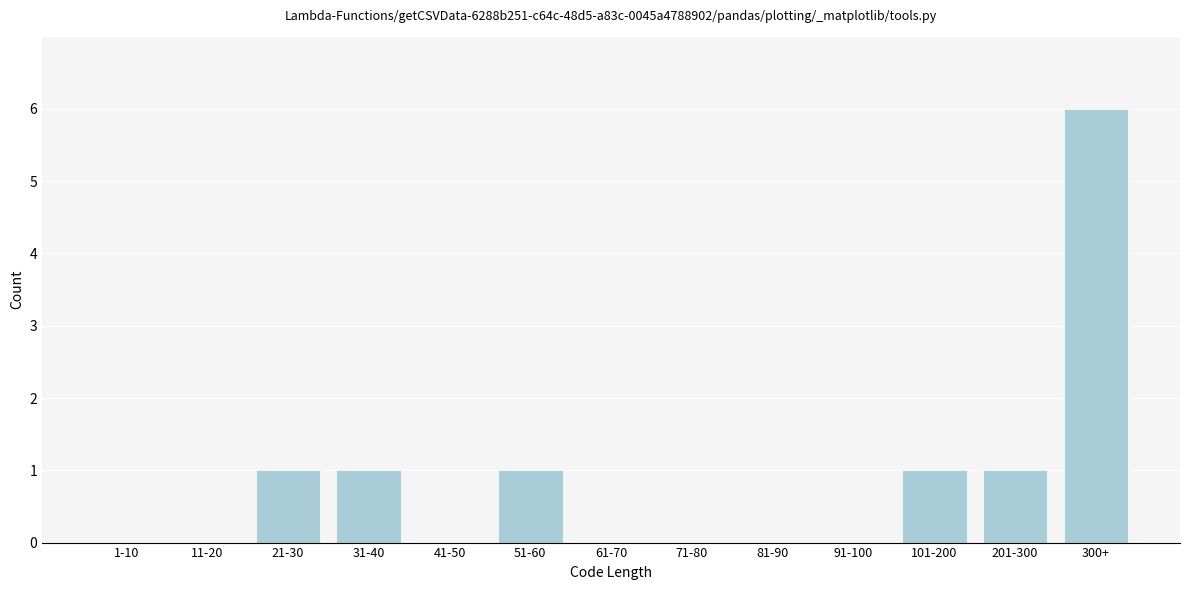

Reading left to right, extract all data points from this chart.

1-10=0	11-20=0	21-30=1	31-40=1	41-50=0	51-60=1	61-70=0	71-80=0	81-90=0	91-100=0	101-200=1	201-300=1	300+=6